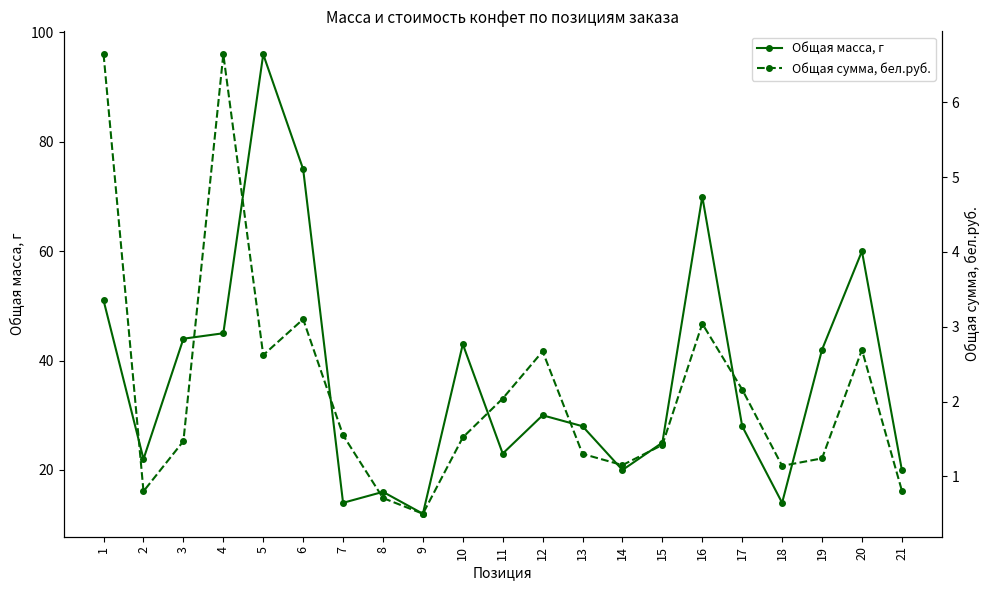

What are all the series names shown in the legend?

Общая масса, г, Общая сумма, бел.руб.